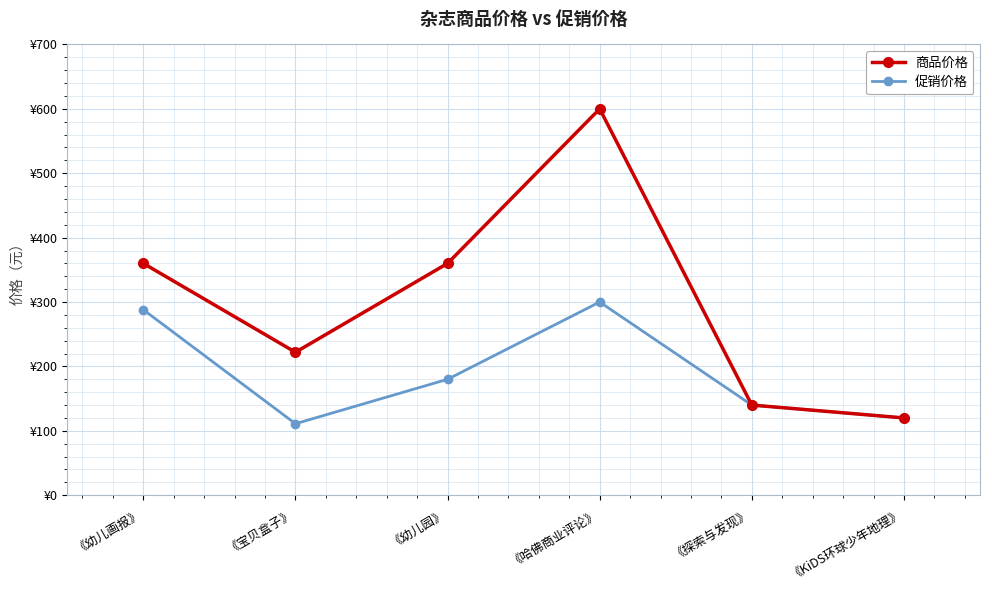

Reading left to right, what are all the values shown in this chart?

商品价格: 360	222	360	600	140	120
促销价格: 288	111	180	300	140	120